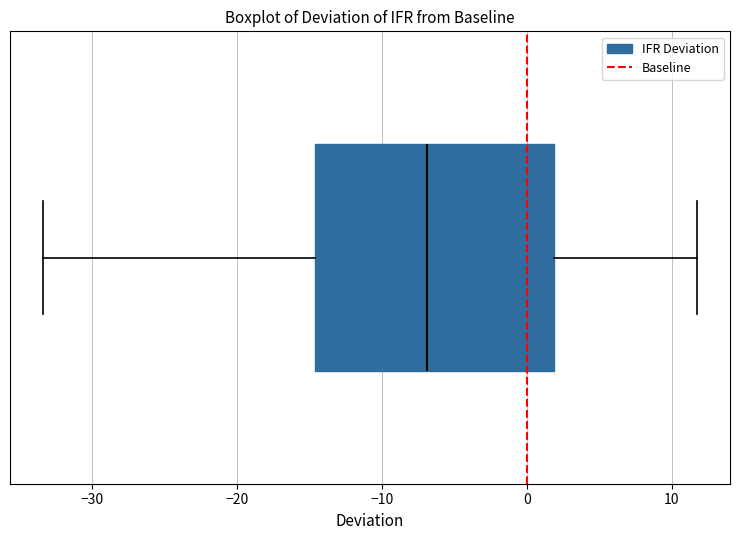

Read this box plot against the x-axis: the position of the median line, the range covered by the box, and the ends of both whiskers. The values are not printed on the chart, so give them approximately, as read against the axis.

median -7, box -15 to 2, whiskers -33 to 12